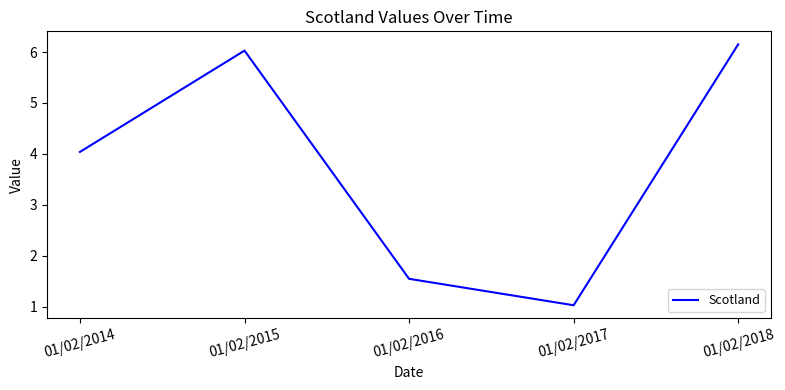

At which category does the chart reach its minimum across all series?

01/02/2017